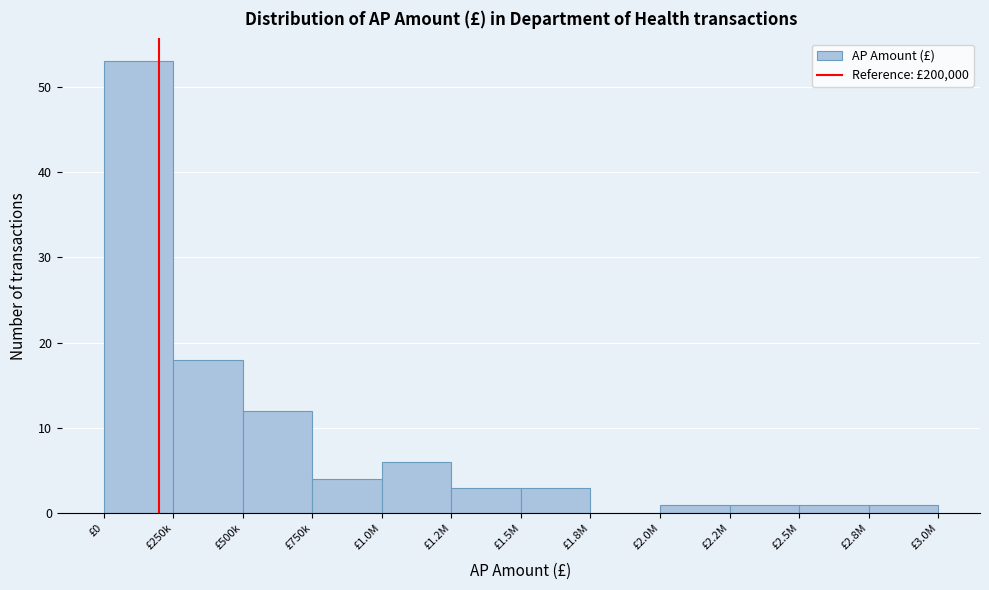

Reading left to right, transcribe all the data shown in this chart.

£0=53	£250k=18	£500k=12	£750k=4	£1.0M=6	£1.2M=3	£1.5M=3	£1.8M=0	£2.0M=1	£2.2M=1	£2.5M=1	£2.8M=1